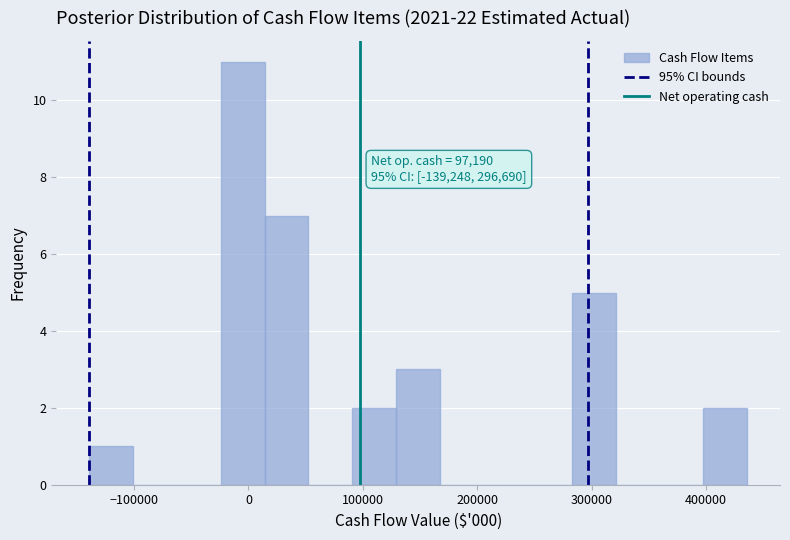

Around what value on the x-axis is the tallest bar? Give the approximate position of its centre, as read against the axis.

-10000